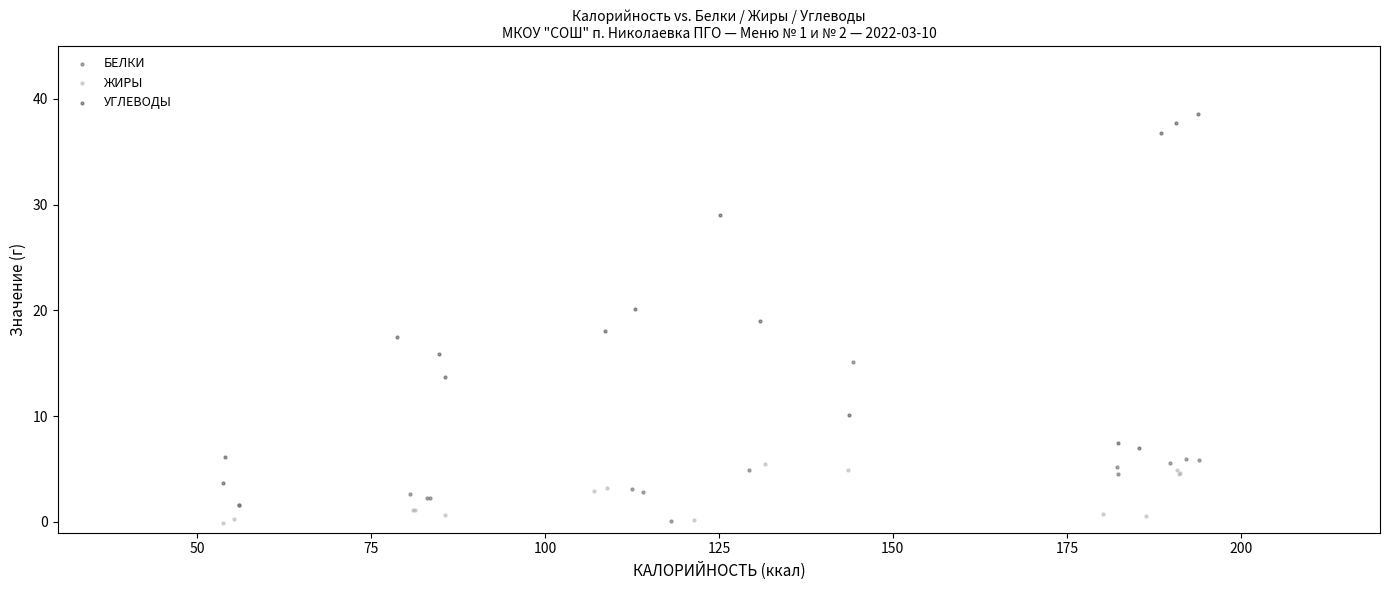

Which series reaches the maximum Y coordinate?

УГЛЕВОДЫ